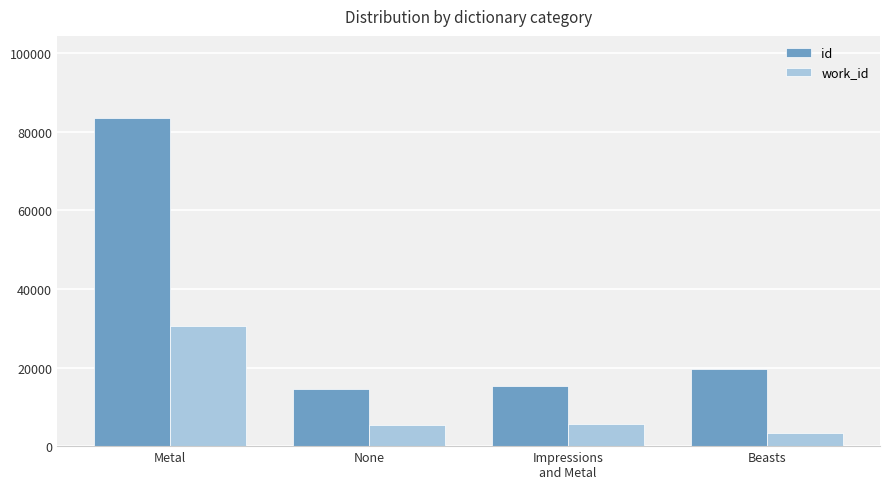

Is the value of id at Impressions
and Metal greater than the value of work_id at Metal?

No